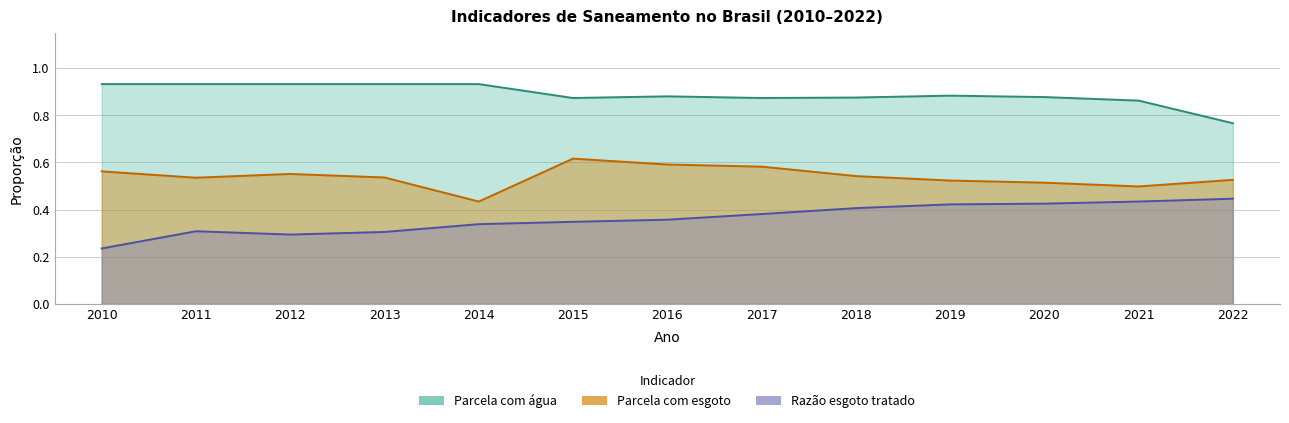

Is it true that Parcela com esgoto equals 0.9 at 2020?

False